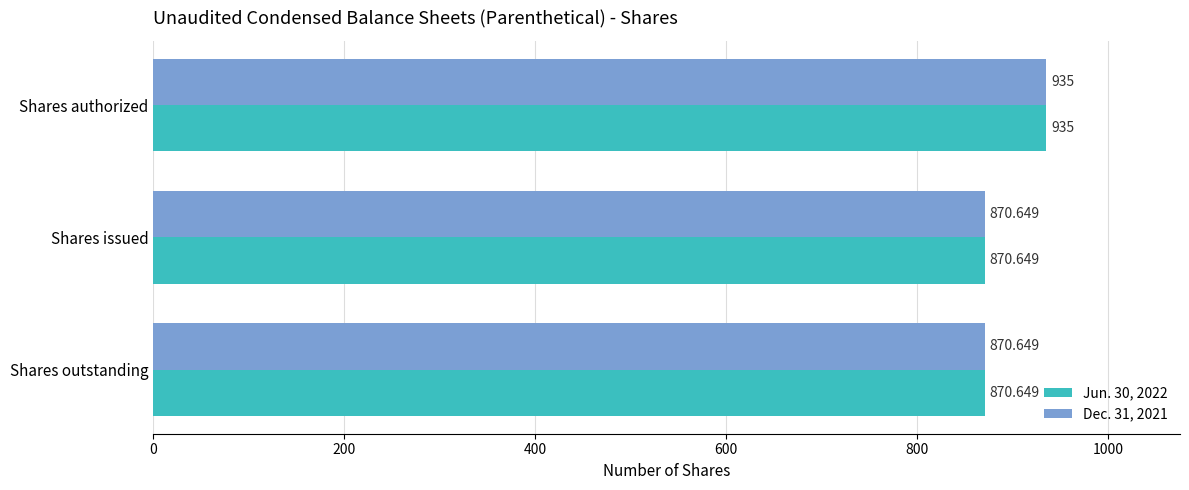

At which category does the chart reach its peak across all series?

Shares authorized